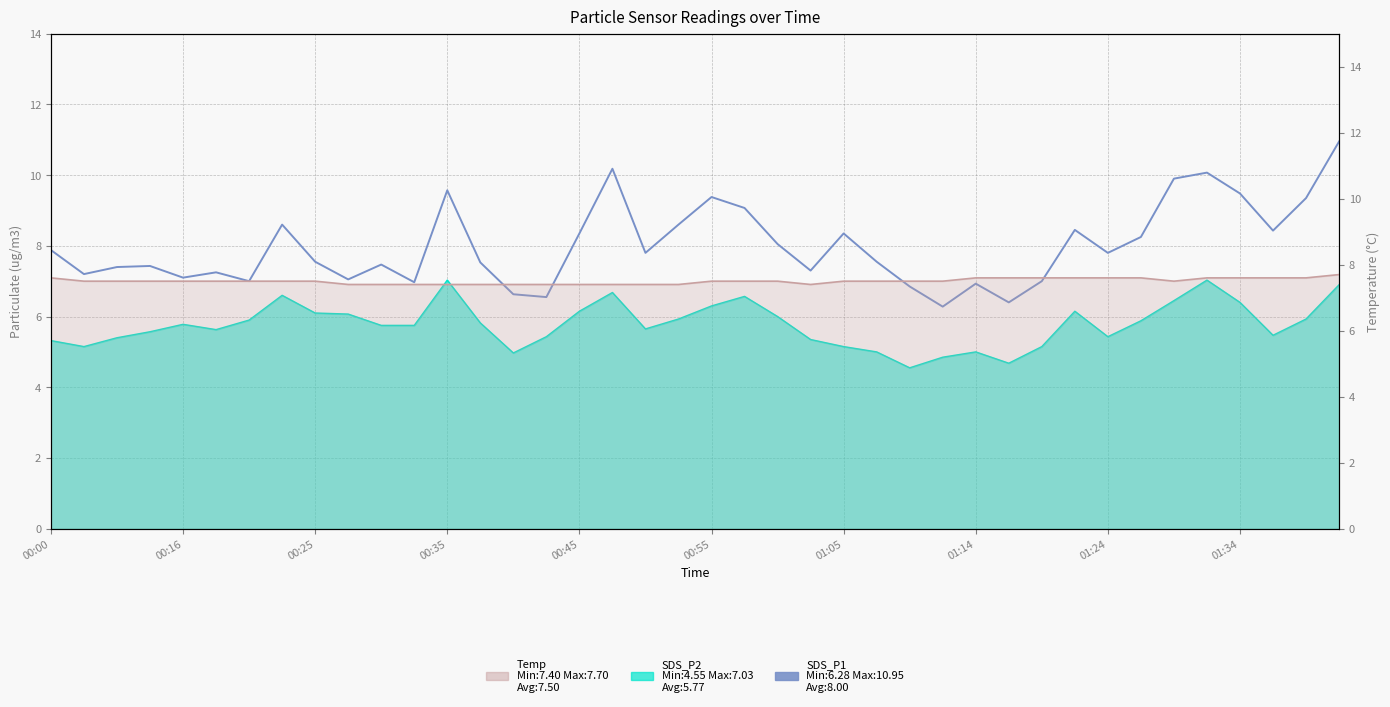

Between 35 and 38, which is larger?

35